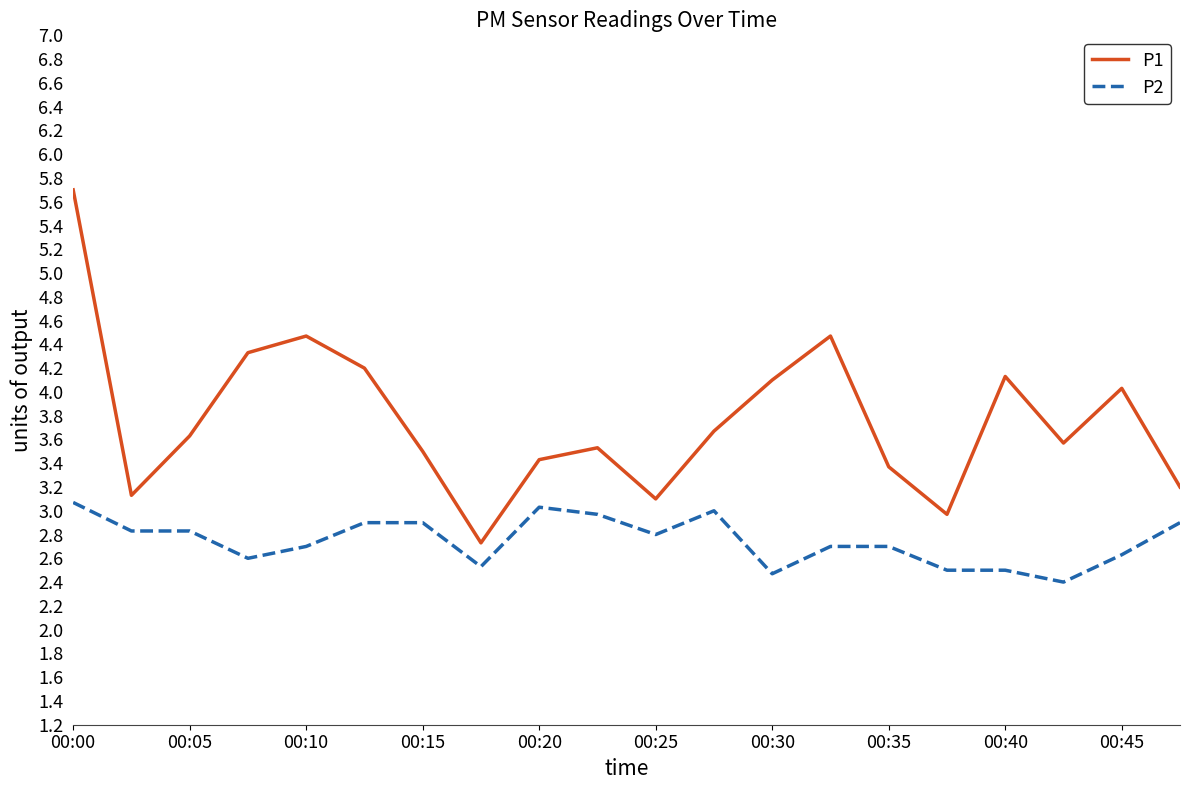

Which series has the largest total across all categories?

P1